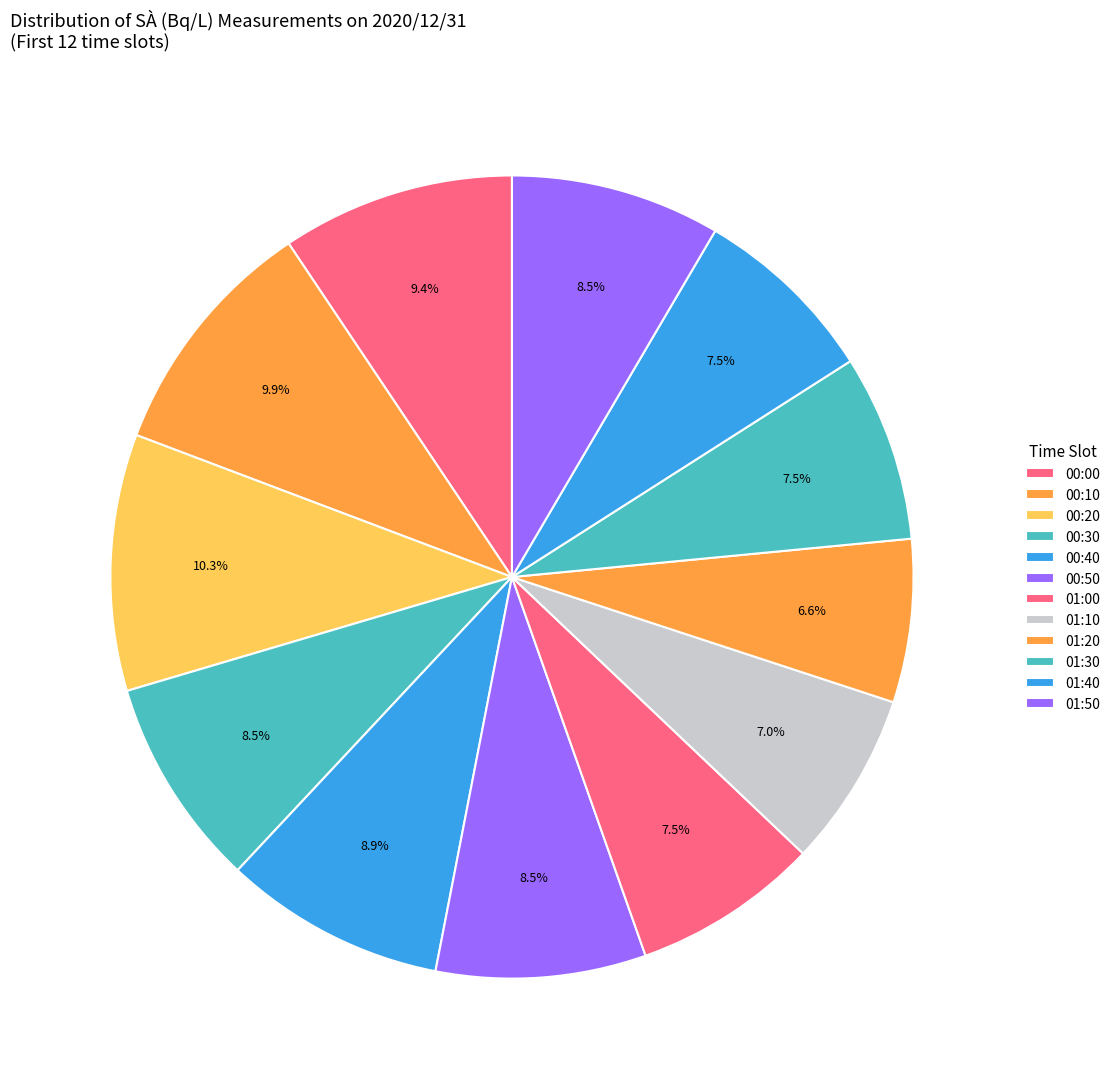

How many segments does this pie chart have?

12